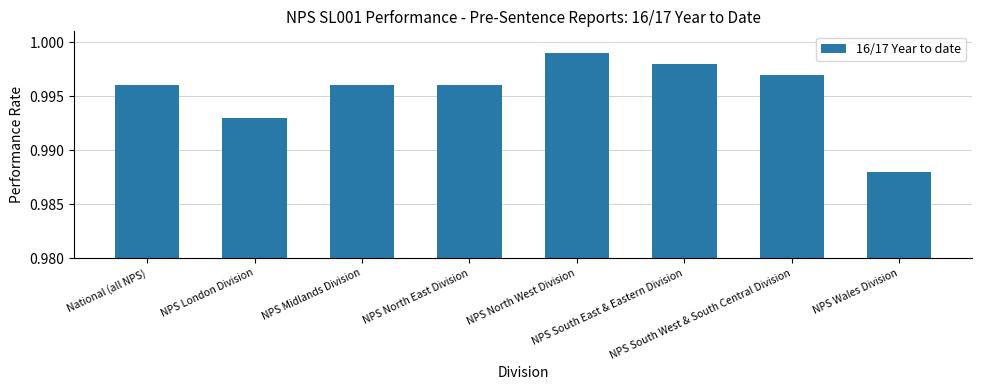

What is the sum of the values at NPS North West Division and NPS South West & South Central Division?

2.0